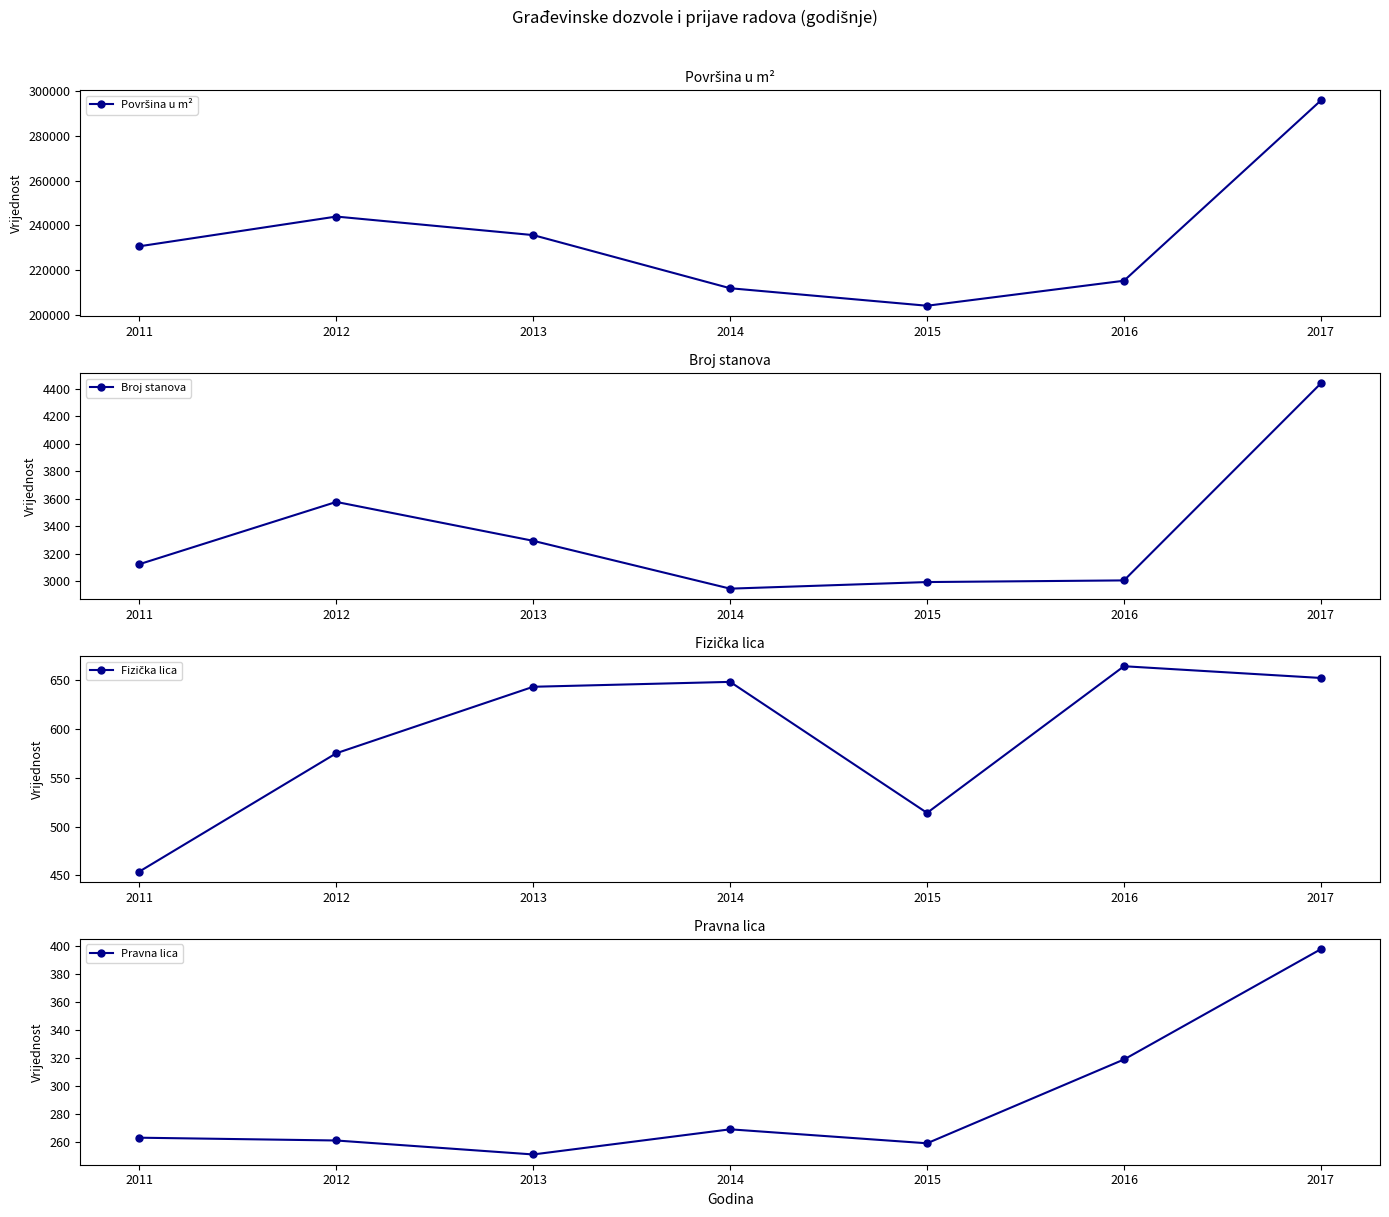

Rank the categories by Broj stanova value from lowest to highest.

2014, 2015, 2016, 2011, 2013, 2012, 2017